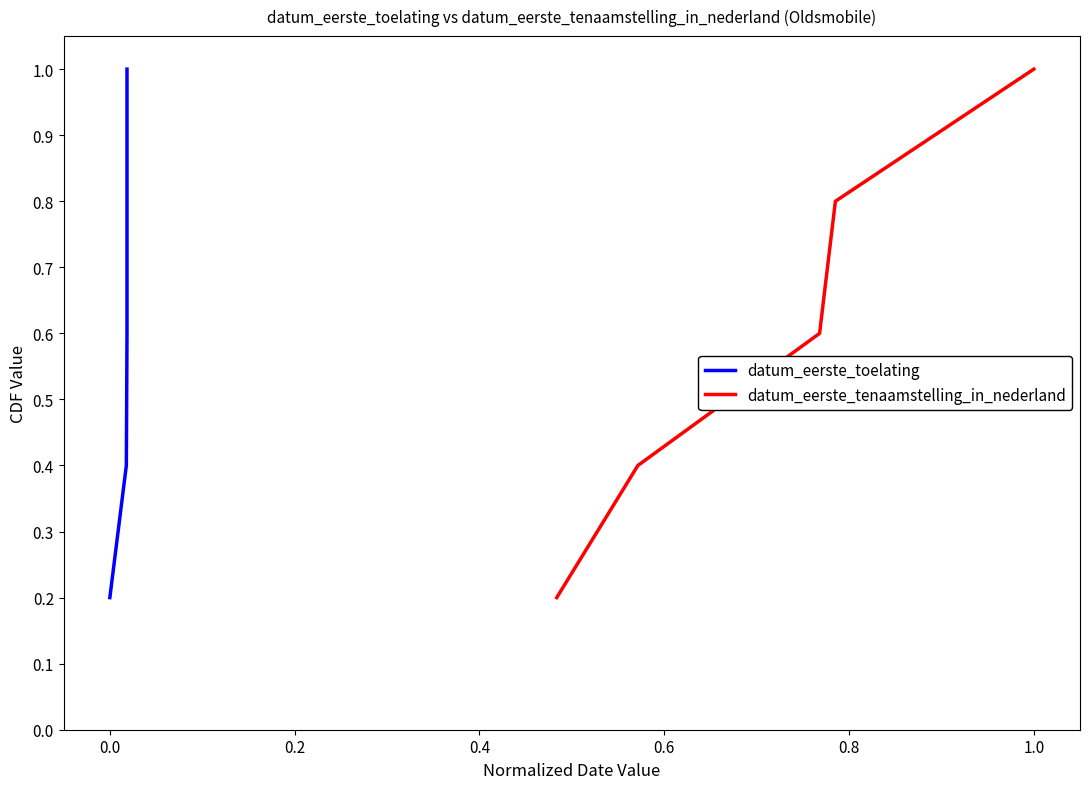

Which has a higher value, 0.4 or 0.0?

0.4